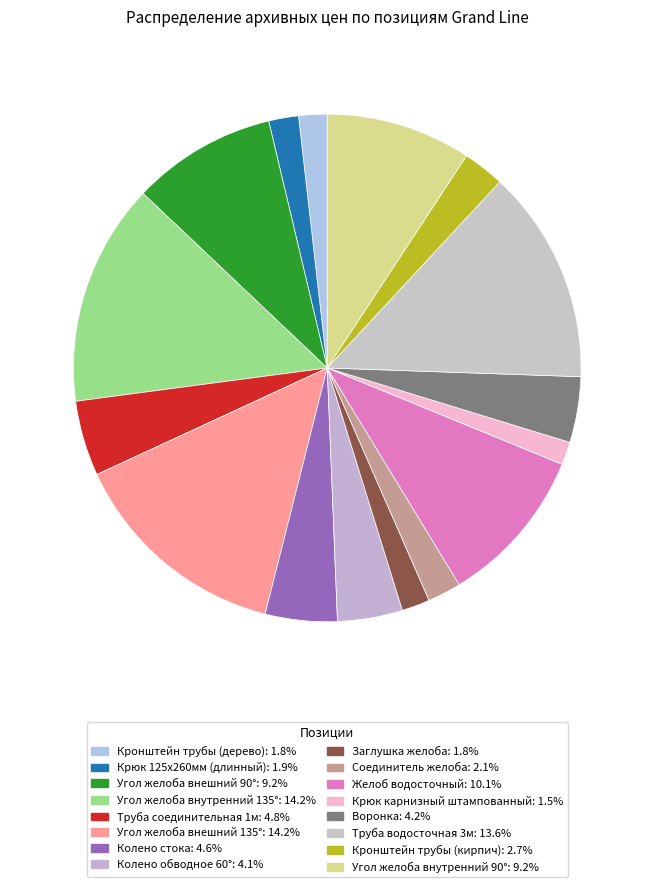

How many segments does this pie chart have?

16